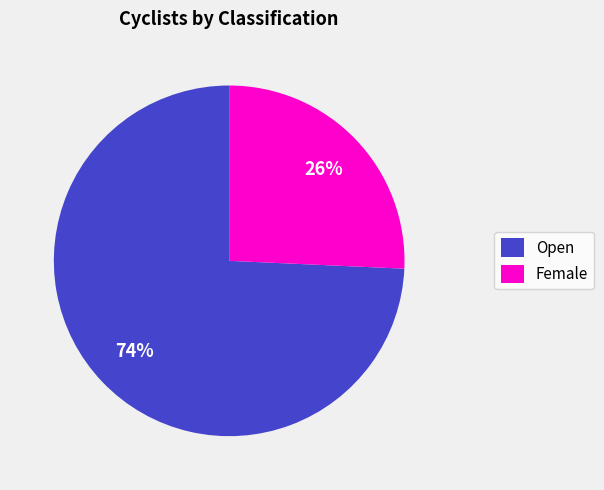

Is Open the majority of the pie?

Yes